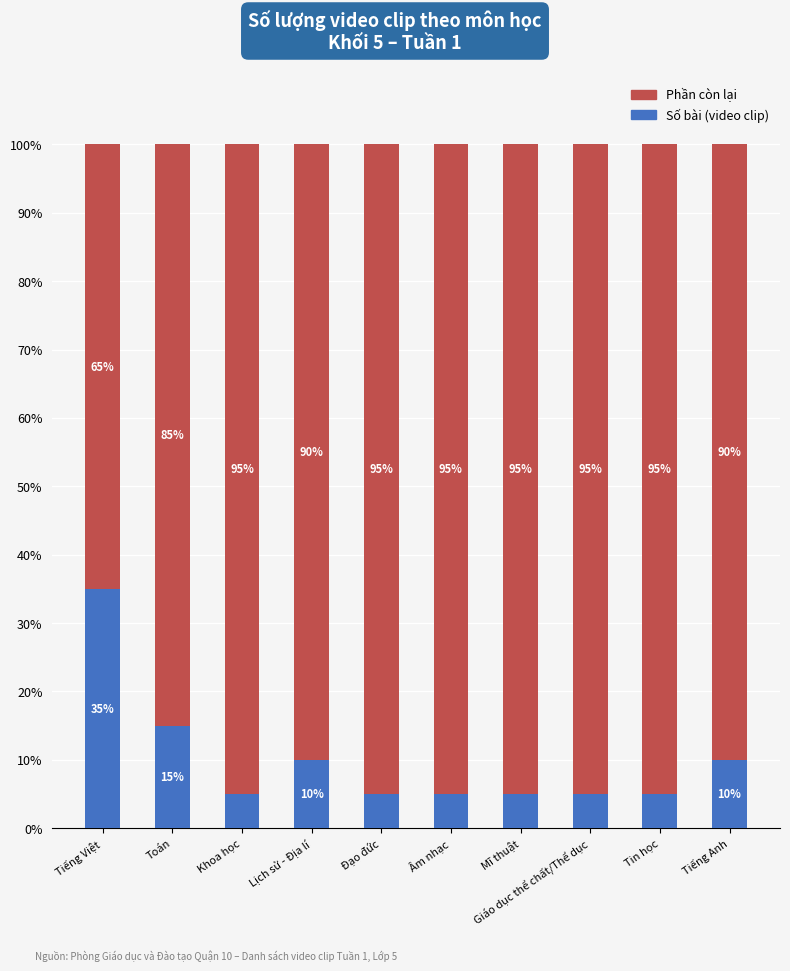

The value of Số bài (video clip) at Tiếng Anh is 10. True or false?

True